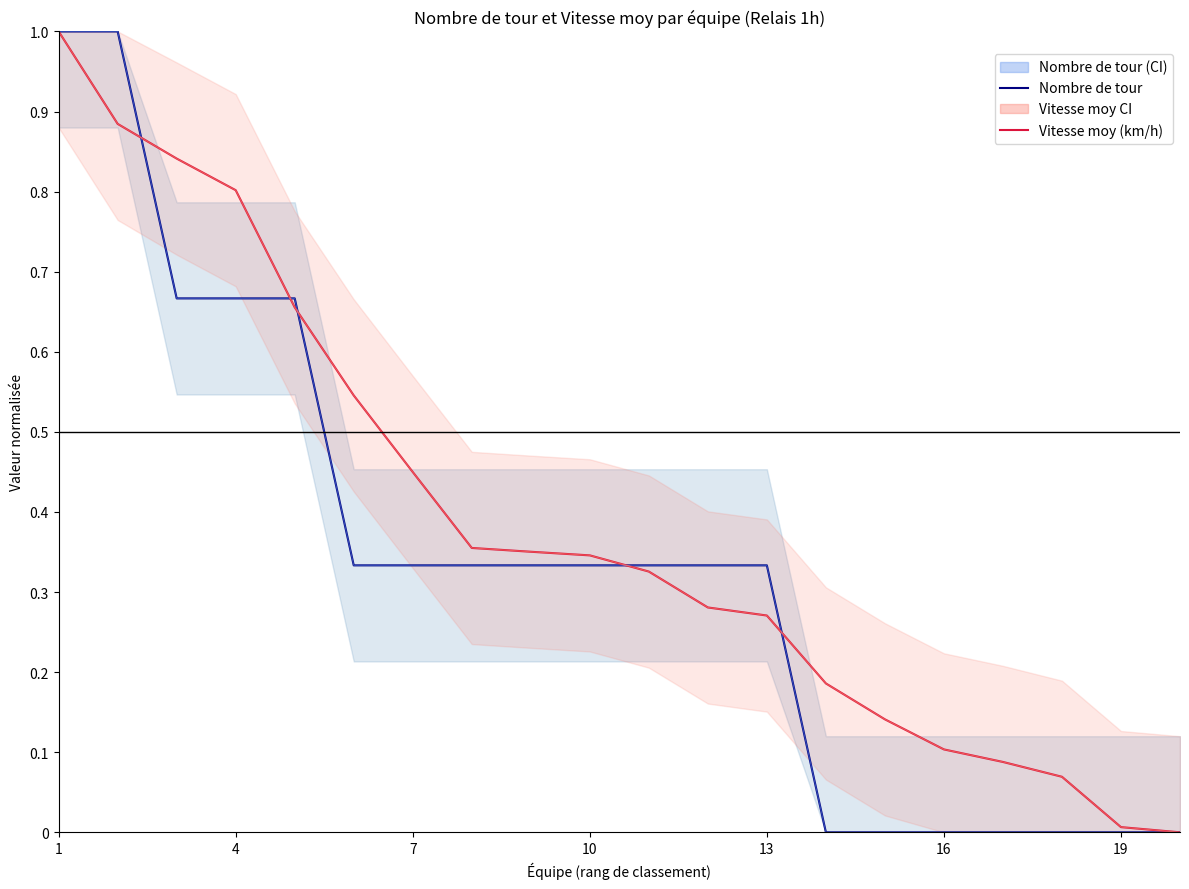

How many lines are shown in the chart?

2